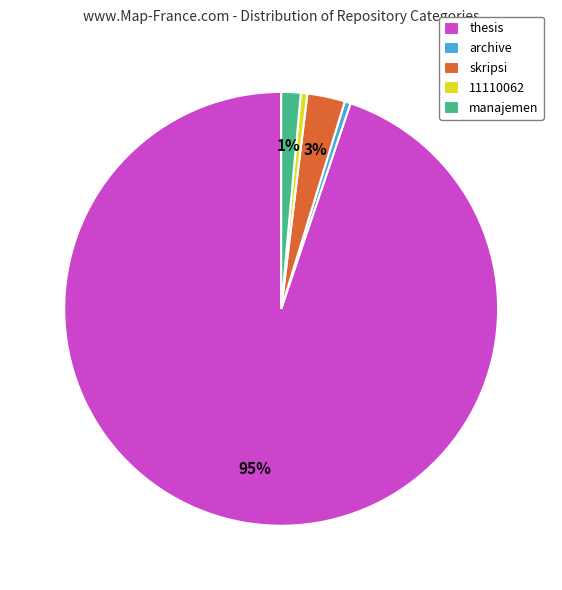

Do manajemen and 11110062 together represent more than half of the pie?

No